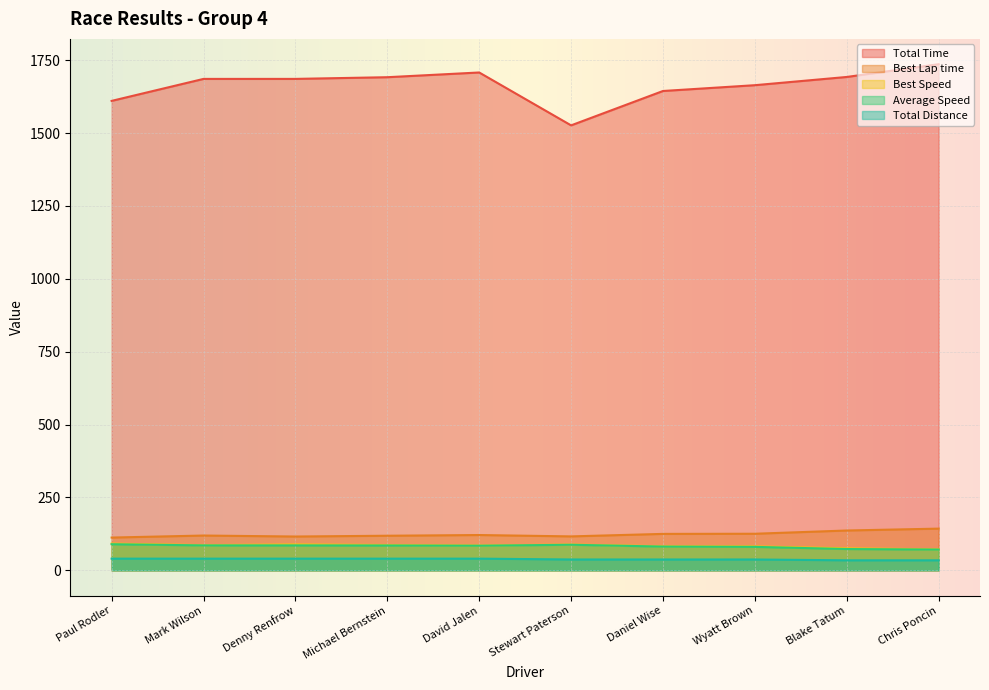

True or false: Average Speed has a value of 84.4 at David Jalen.

True